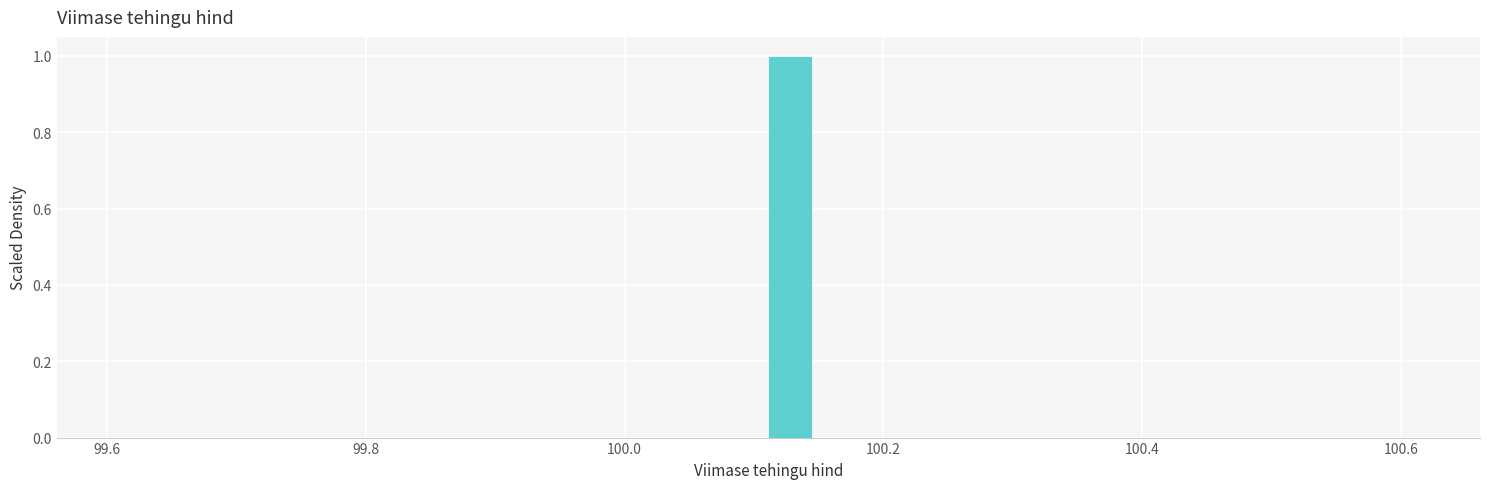

Around what value on the x-axis is the tallest bar? Give the approximate position of its centre, as read against the axis.

100.12